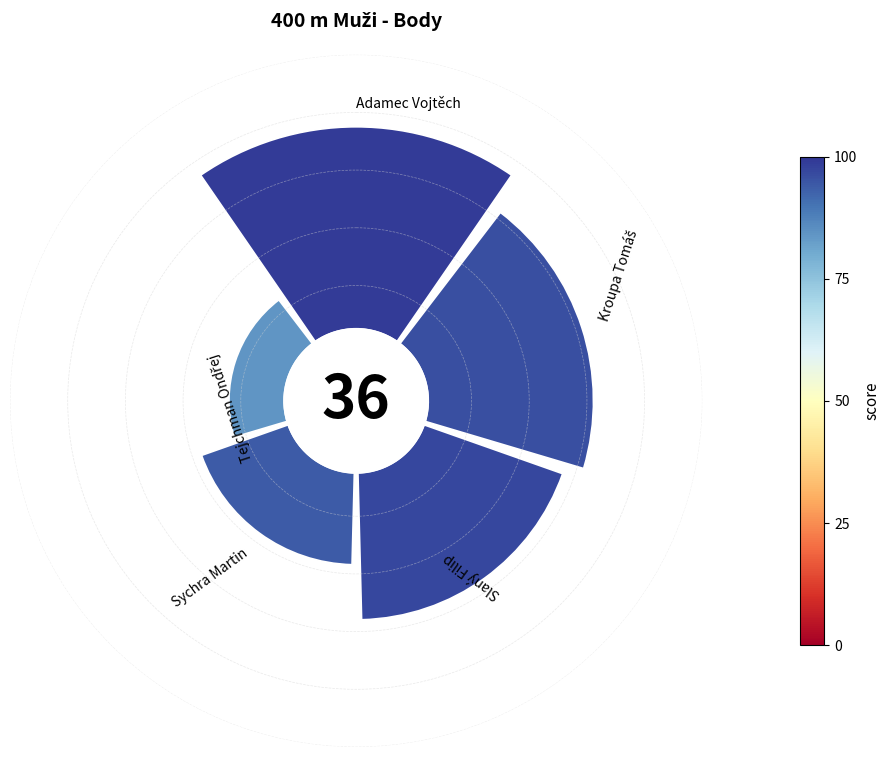

To the nearest percent, what is the average slice percentage?

20%